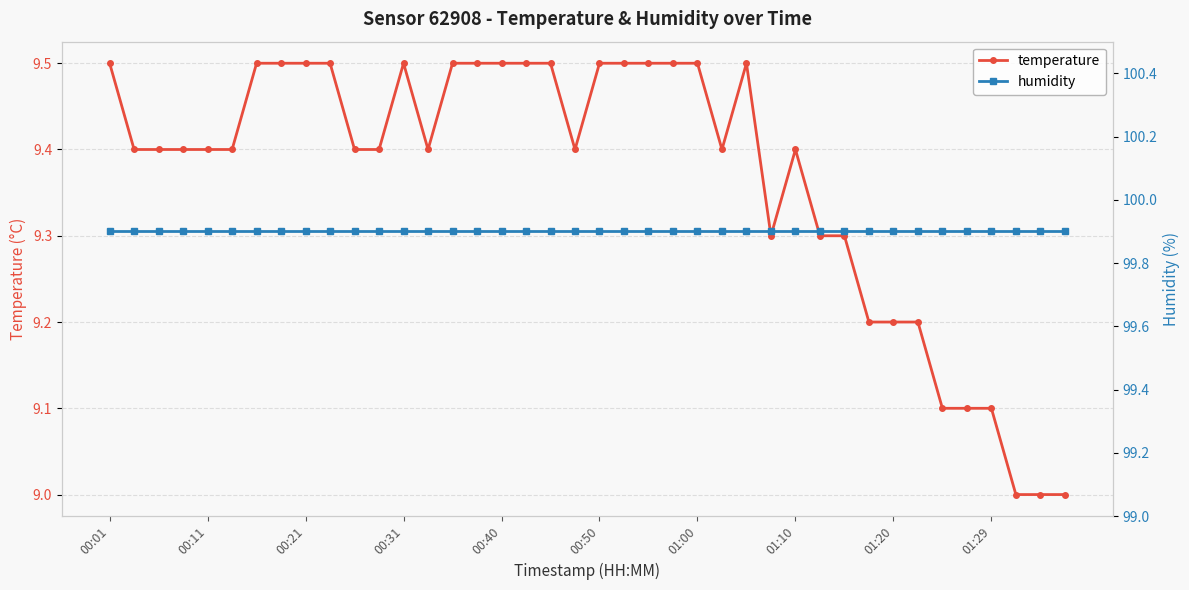

True or false: humidity and temperature cross at least once.

False